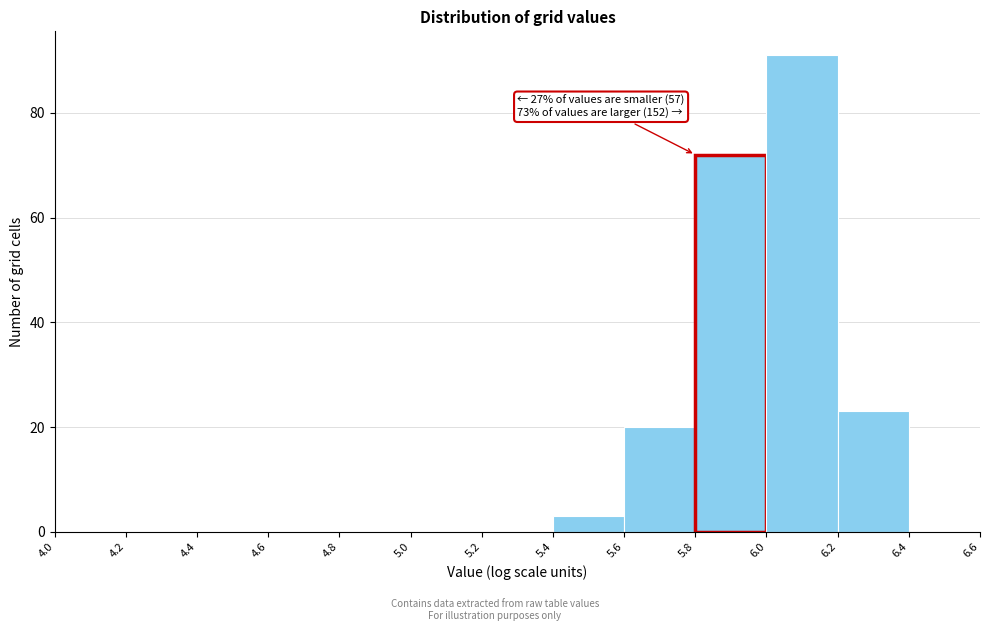

Which range on the x-axis has the tallest bar?

6.0 to 6.2